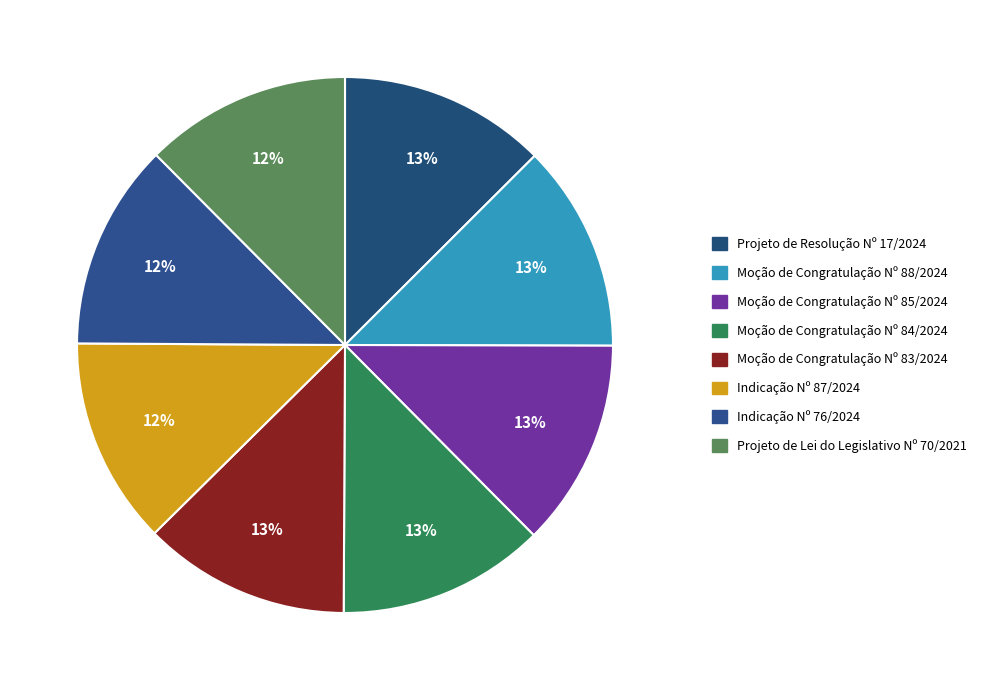

How many segments does this pie chart have?

8